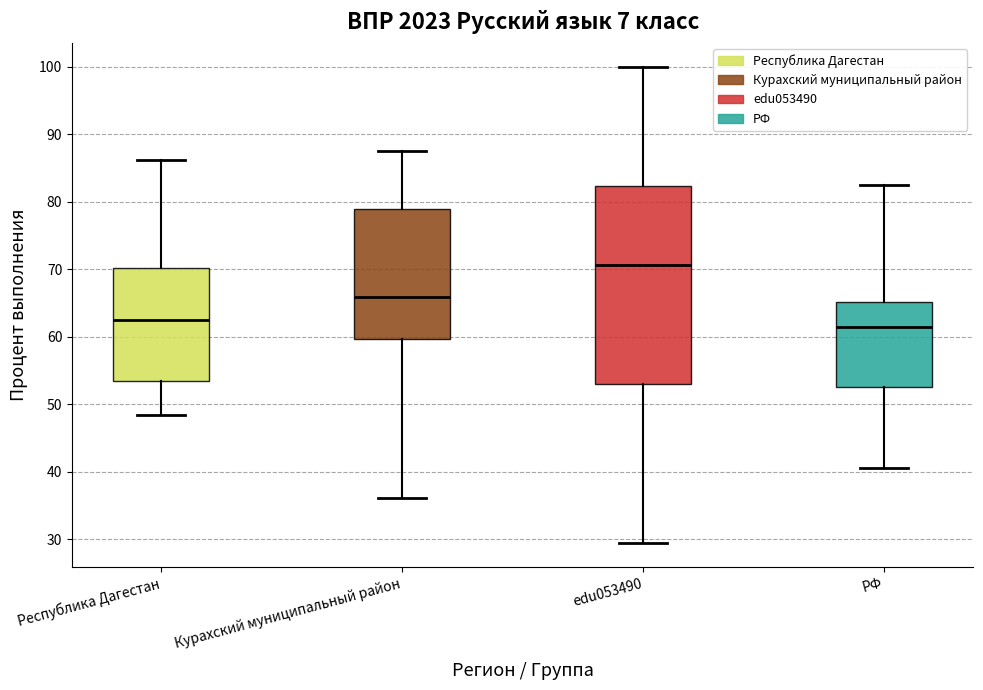

Where does the lower whisker of the box for edu053490 end on the y-axis? The values are not printed on the chart, so give them approximately, as read against the axis.

29